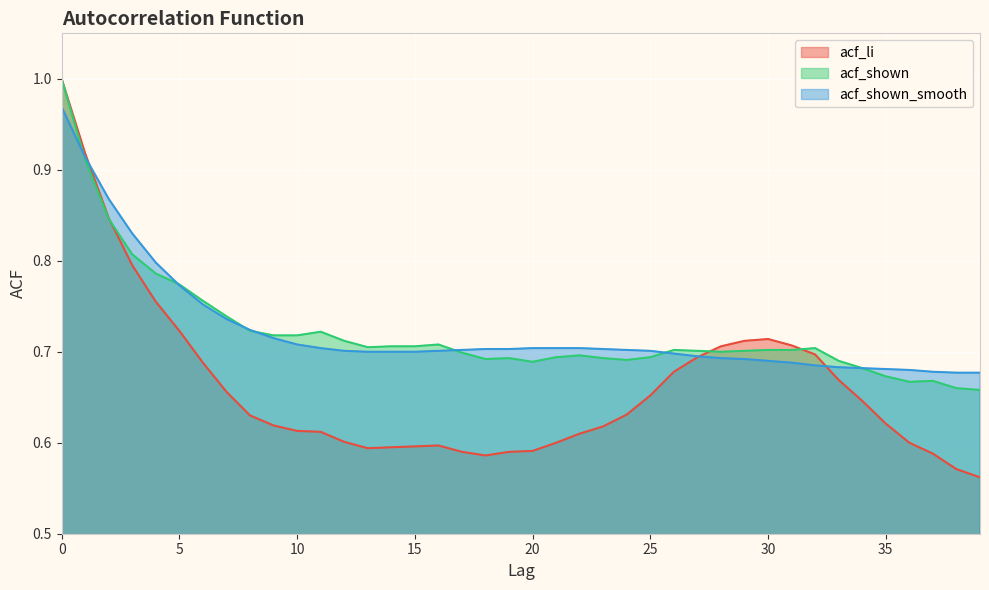

What are all the series names shown in the legend?

acf_li, acf_shown, acf_shown_smooth